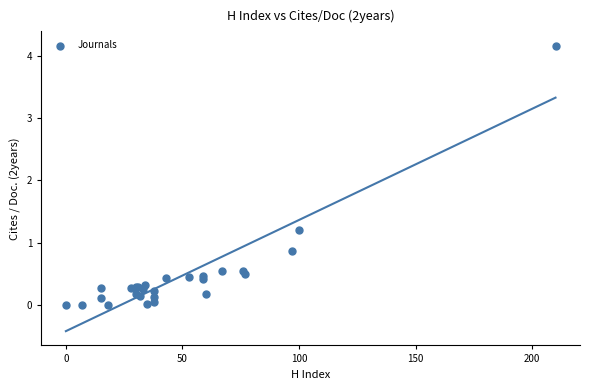

What Y value in the scatter plot is closest to 2?

1.2